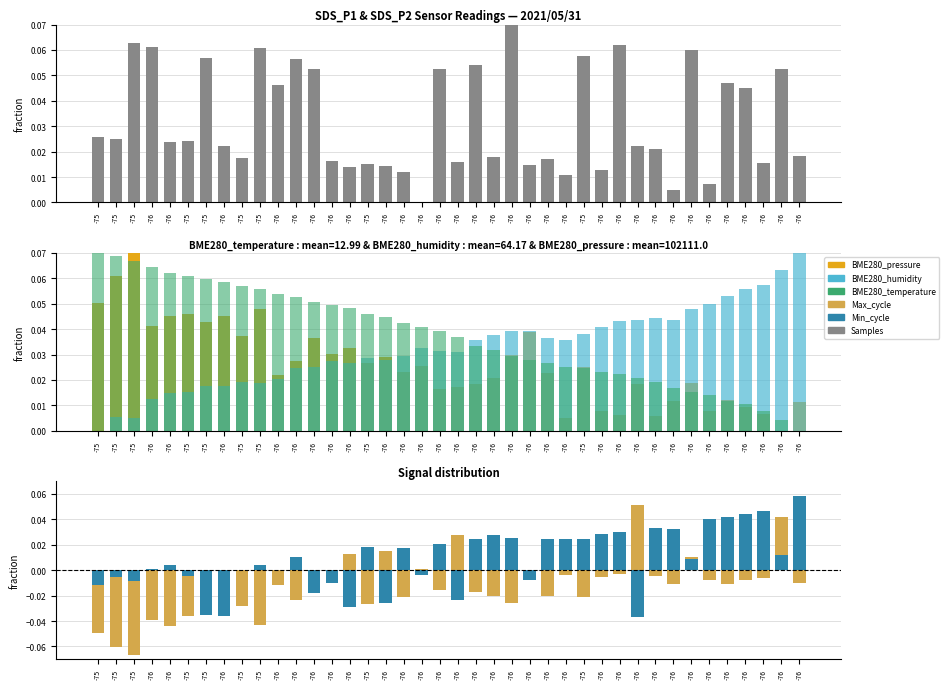

Between -76 and -76, which is larger?

-76